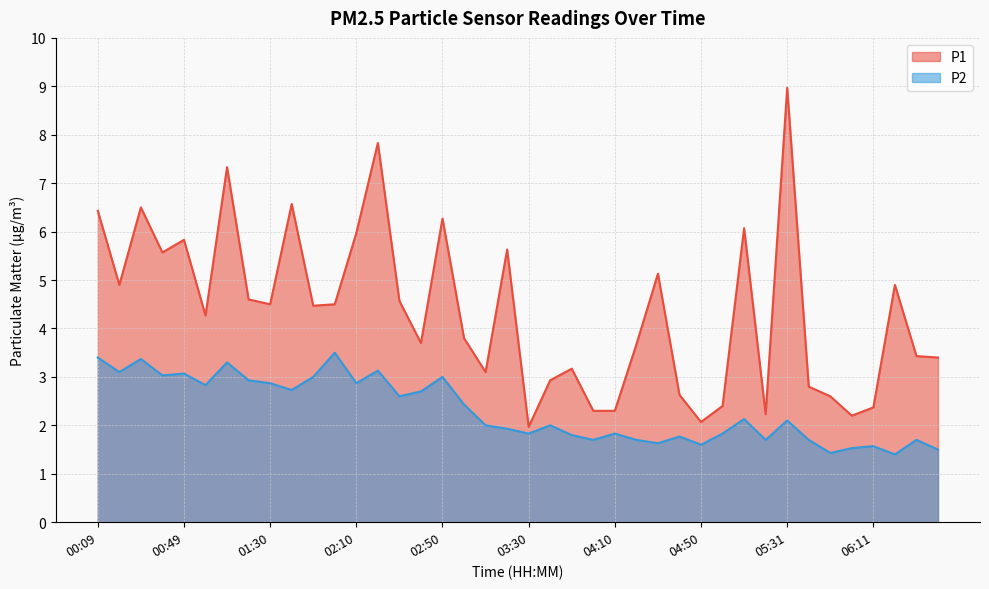

Which has a higher value, 00:49 or 00:59?

00:49